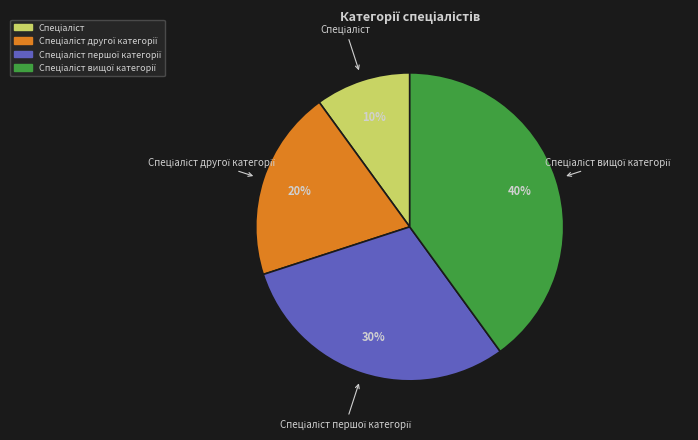

To the nearest percent, what is the average slice percentage?

25%